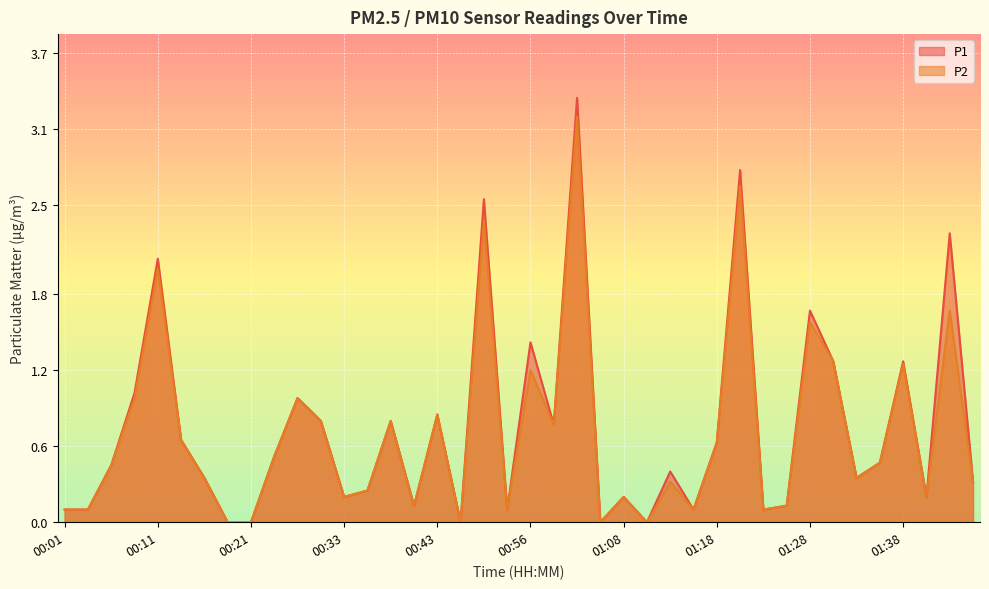

At 01:38, list the series in order from smallest to largest.

P2, P1